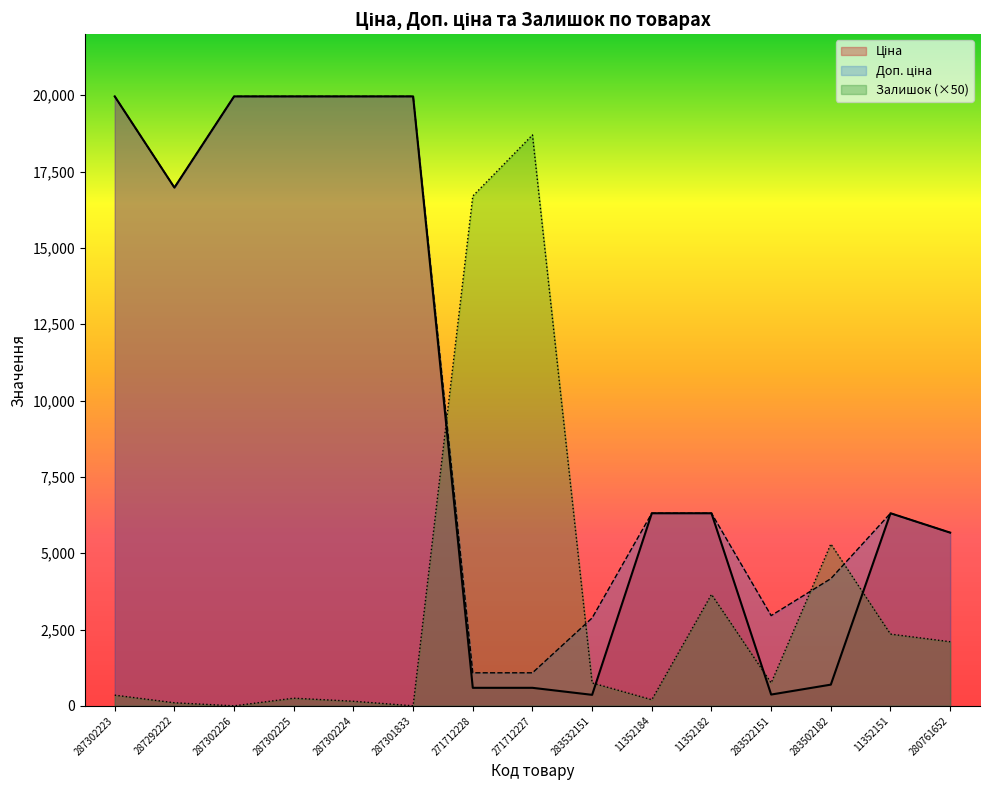

Is the value of Залишок at 283502182 greater than the value of Доп. ціна at 287302224?

No